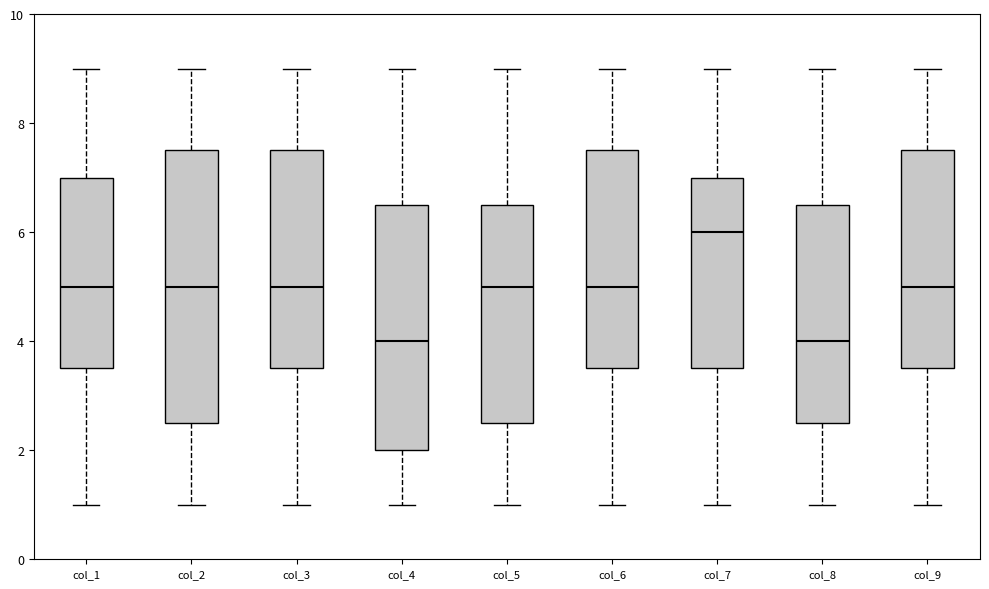

Where is the lower edge of the box for col_9 on the y-axis? The values are not printed on the chart, so give them approximately, as read against the axis.

3.6